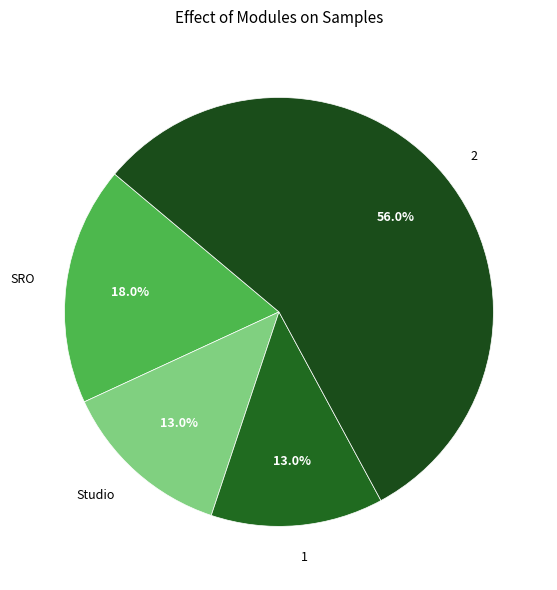

What percentage is NOT represented by SRO?

82.0%